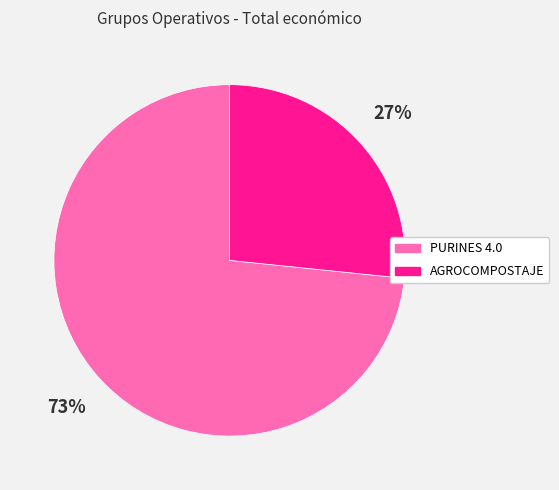

Which category has the smallest portion of the pie?

AGROCOMPOSTAJE